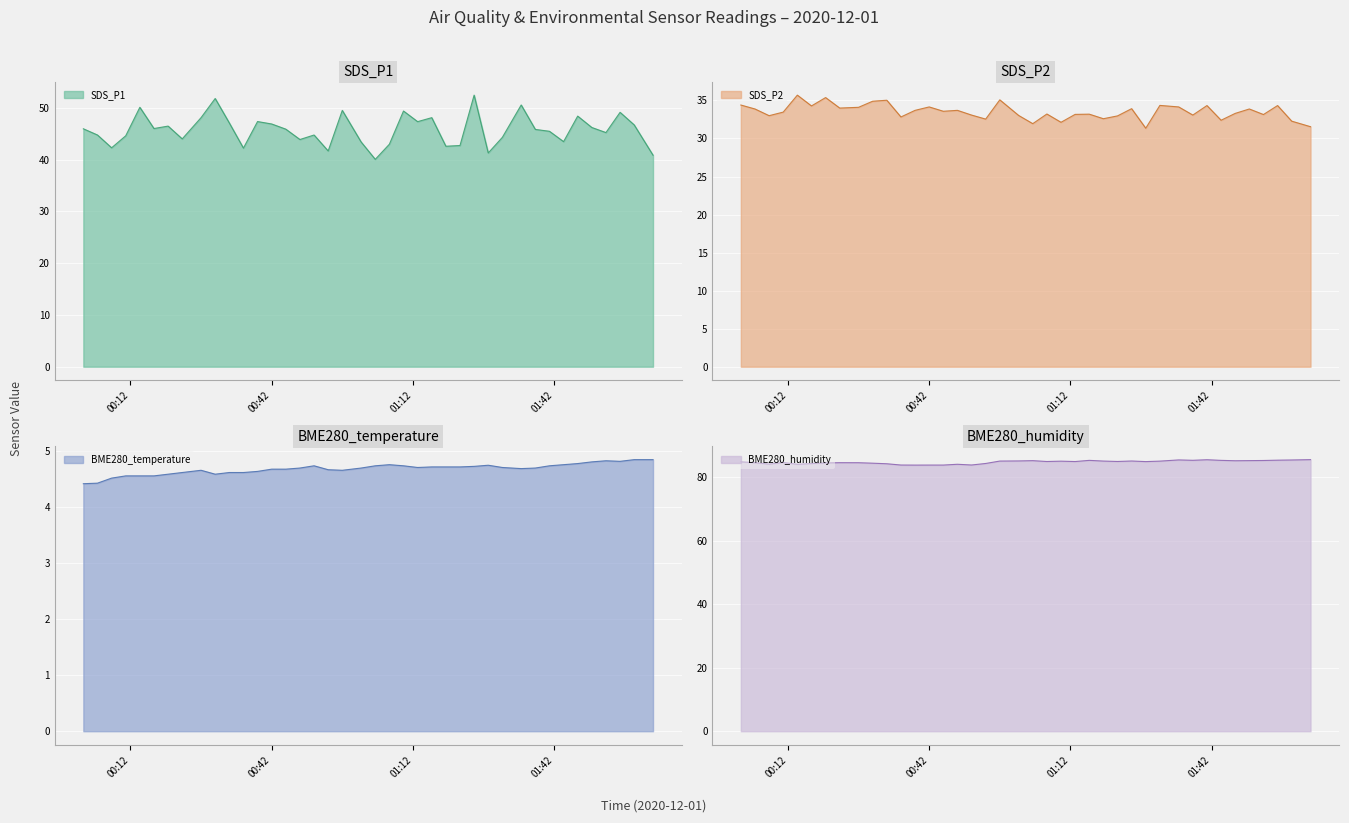

The BME280_humidity series shows 30.5 at 2020/12/01 00:27. True or false?

False